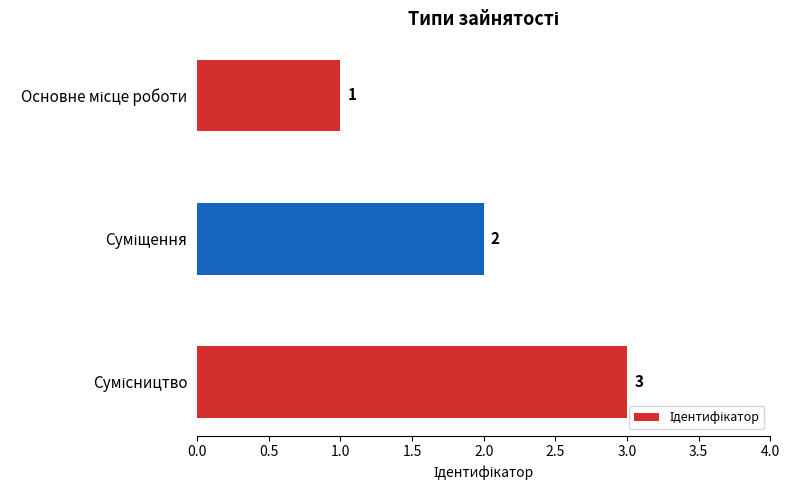

Count the values in the range 1 to 3.

3